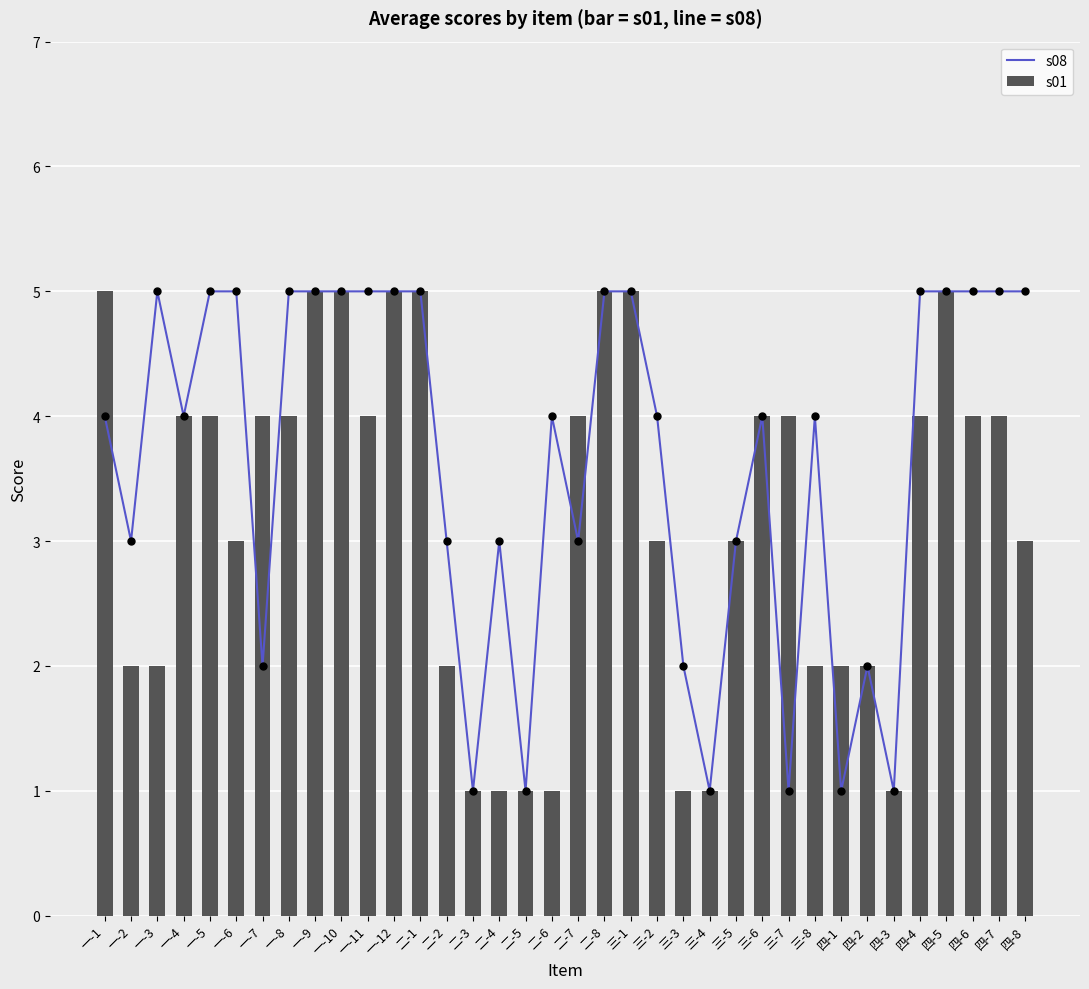

What is the total value across all series at 四-2?

4